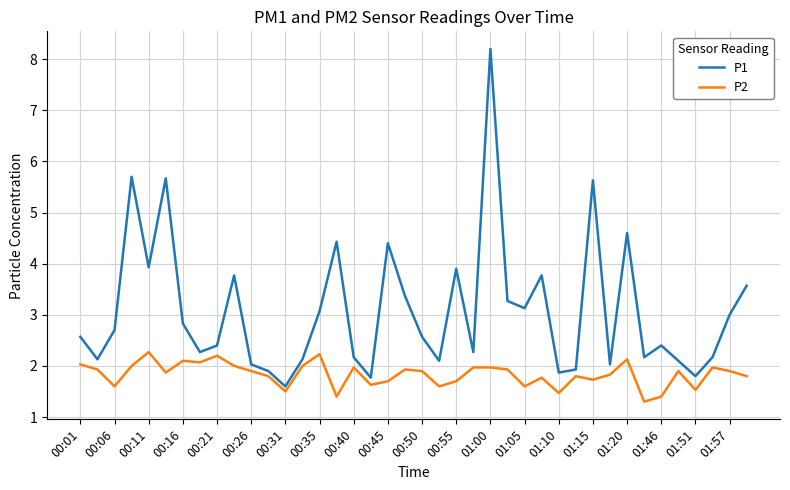

Which series has the largest total across all categories?

P1